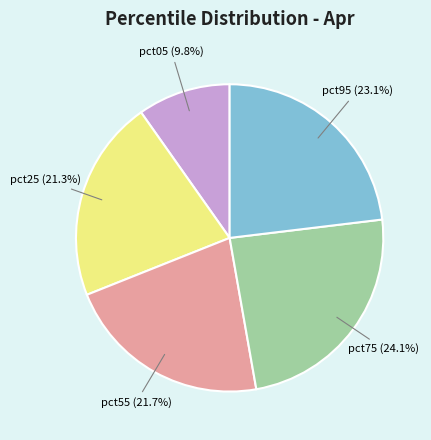

Is there any slice that represents more than half of the pie?

No